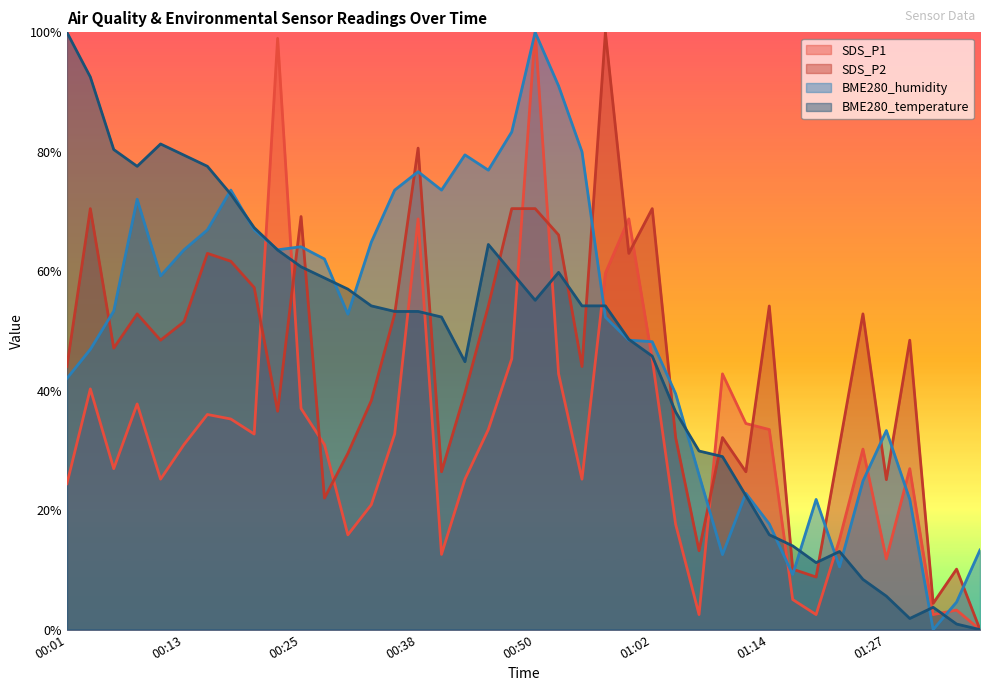

At which label is BME280_temperature closest to 50?

01:00